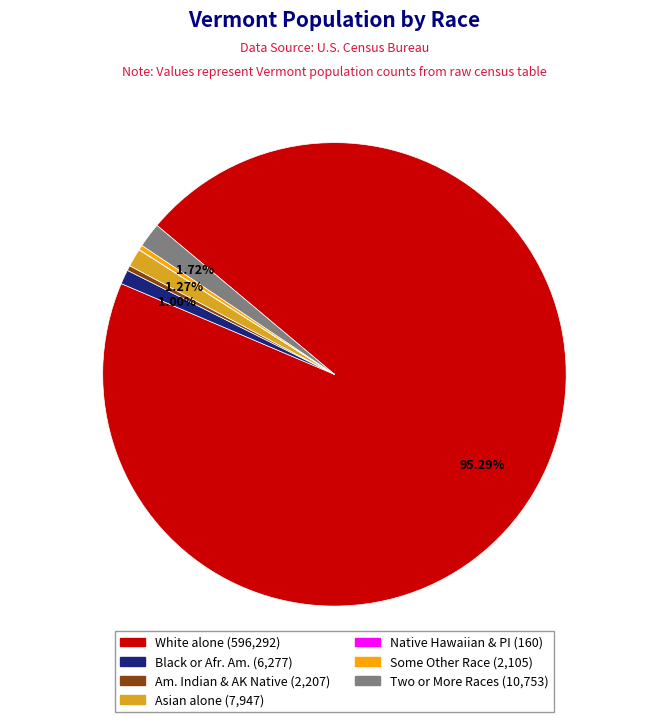

To the nearest percent, what is the difference between the largest and smallest slice percentages?

95%